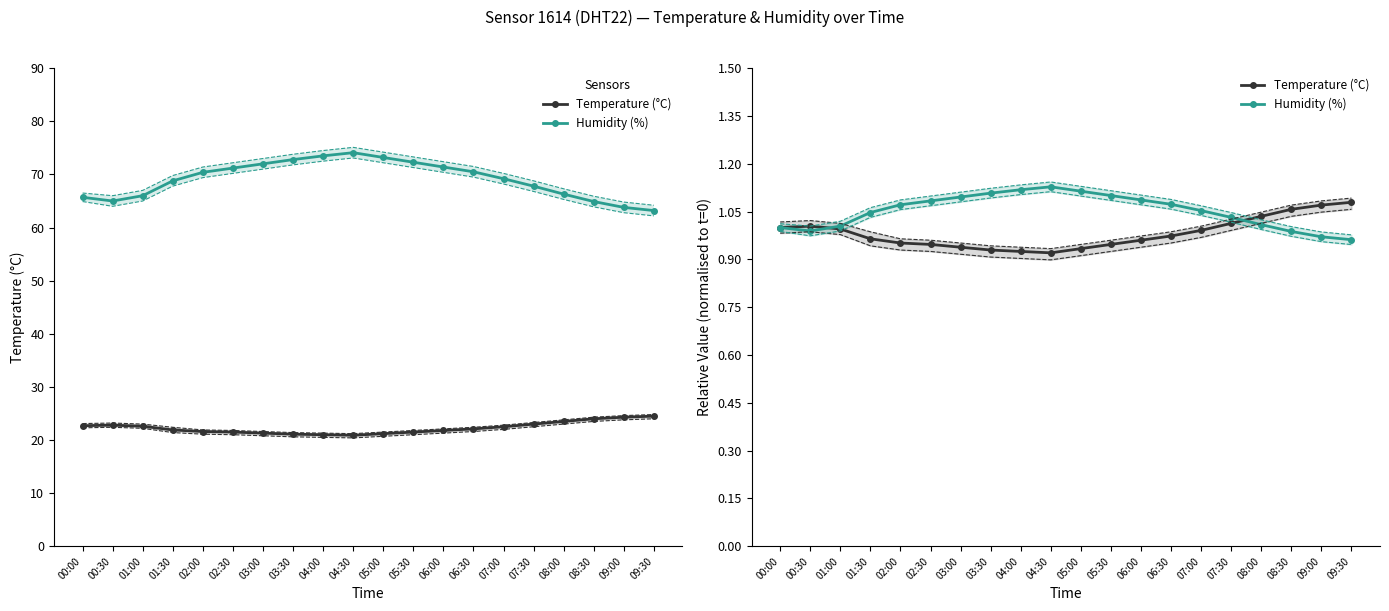

How many lines are shown in the chart?

2